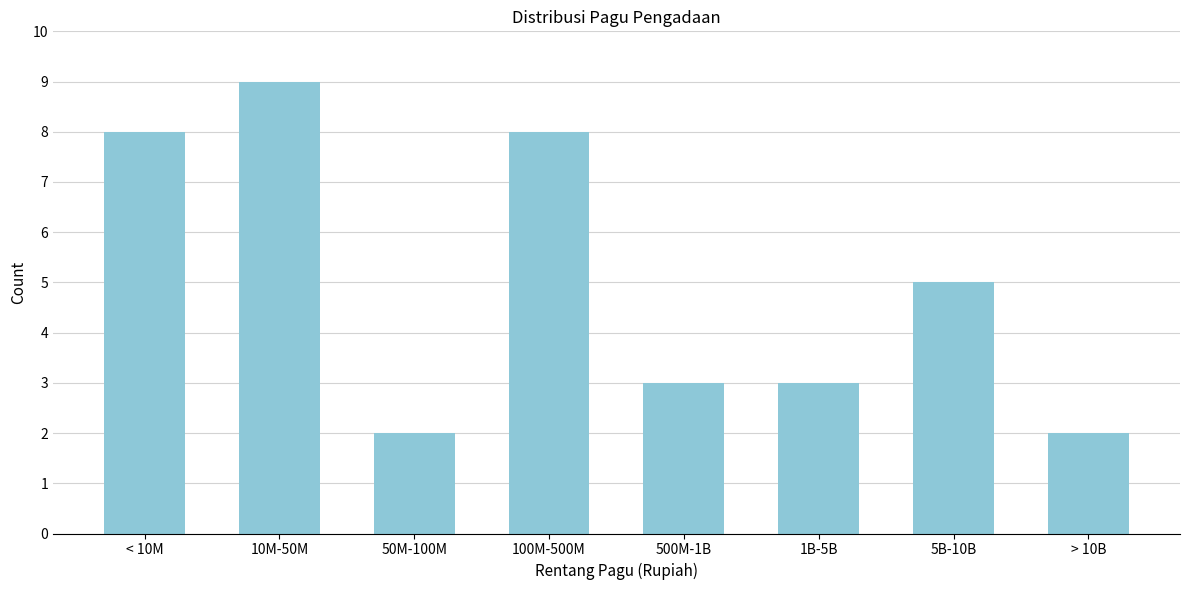

Reading right to left, list all the values displayed in this chart.

> 10B=2	5B-10B=5	1B-5B=3	500M-1B=3	100M-500M=8	50M-100M=2	10M-50M=9	< 10M=8